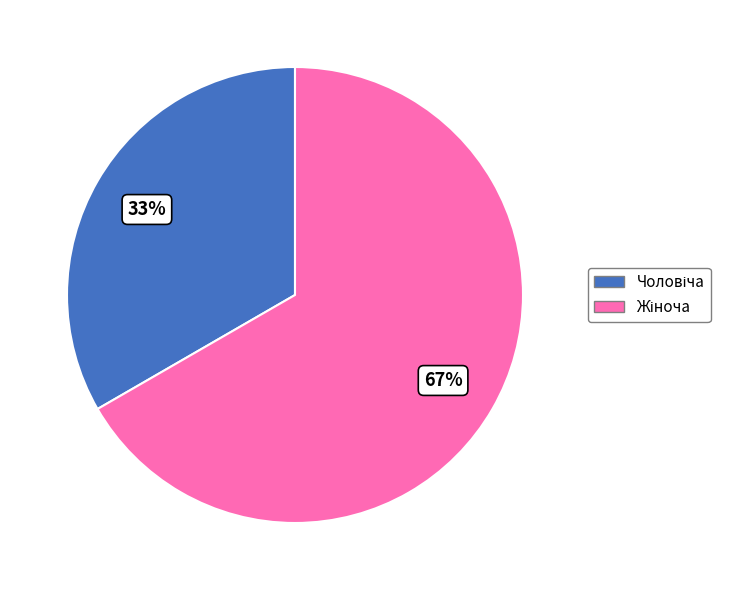

Is there a majority slice in this chart?

Yes